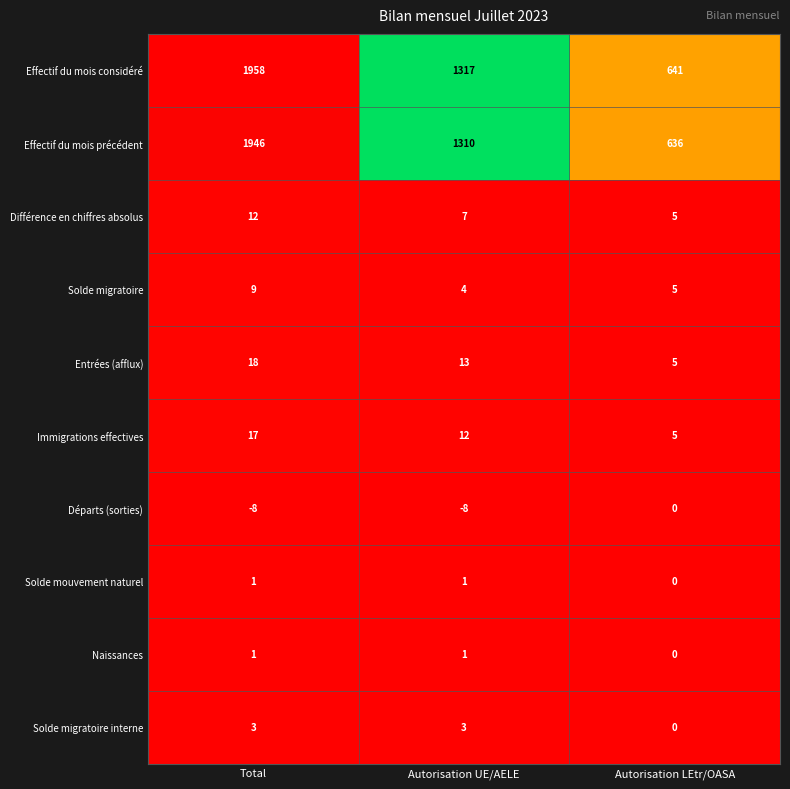

Rank the categories by Effectif du mois considéré value from lowest to highest.

Autorisation LEtr/OASA, Autorisation UE/AELE, Total